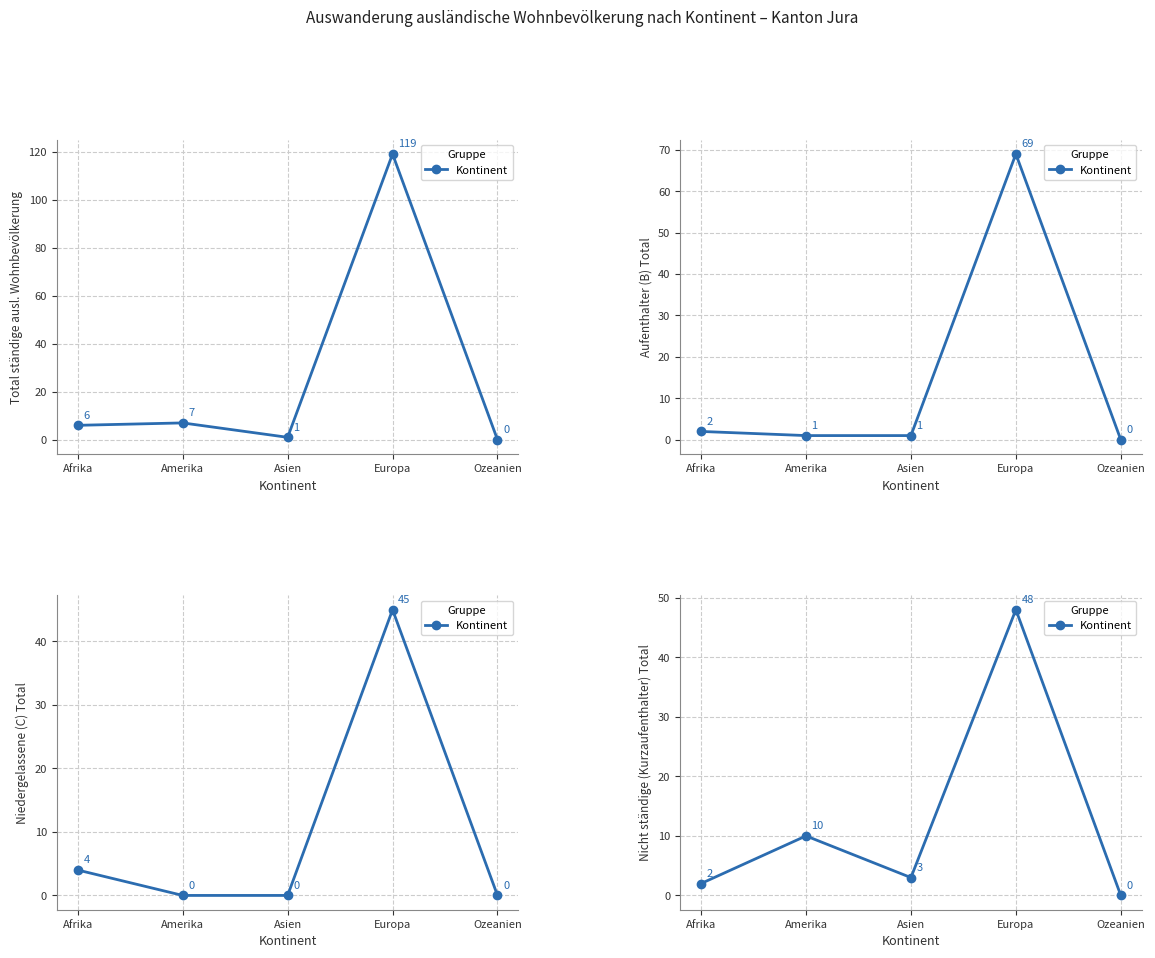

At which category does the chart reach its minimum across all series?

Ozeanien